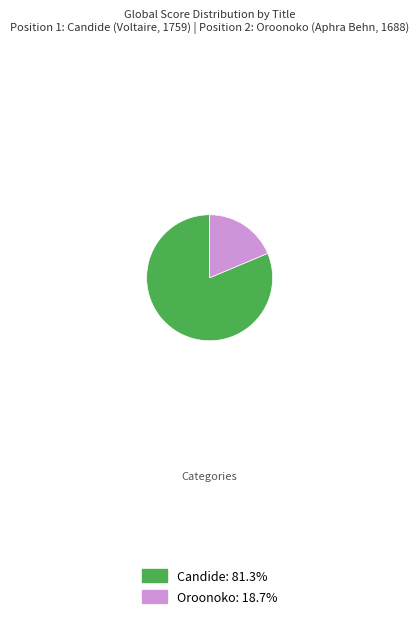

Which slice represents more than half of the pie?

Candide